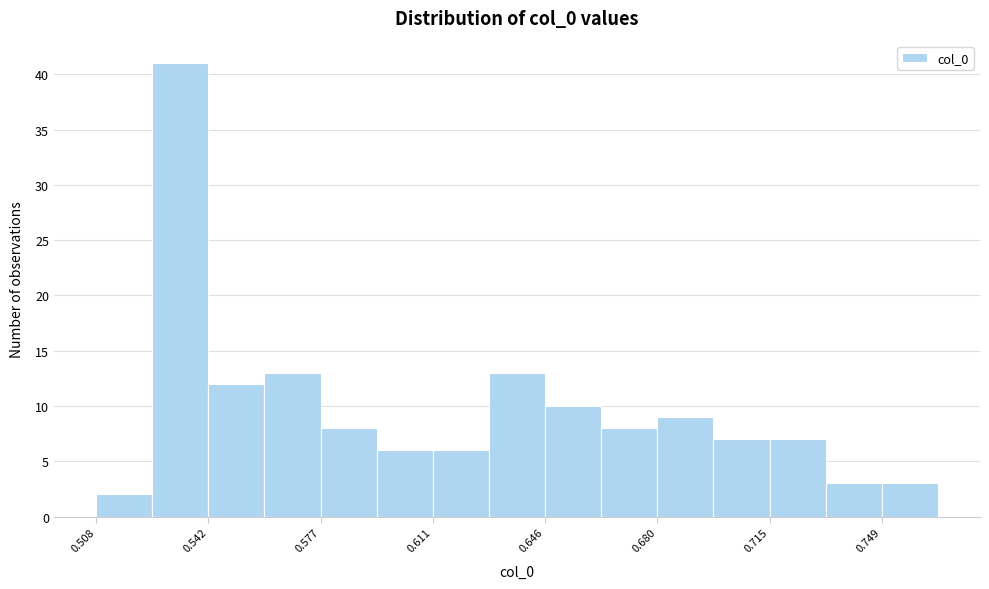

Around what value on the x-axis is the tallest bar? Give the approximate position of its centre, as read against the axis.

0.535